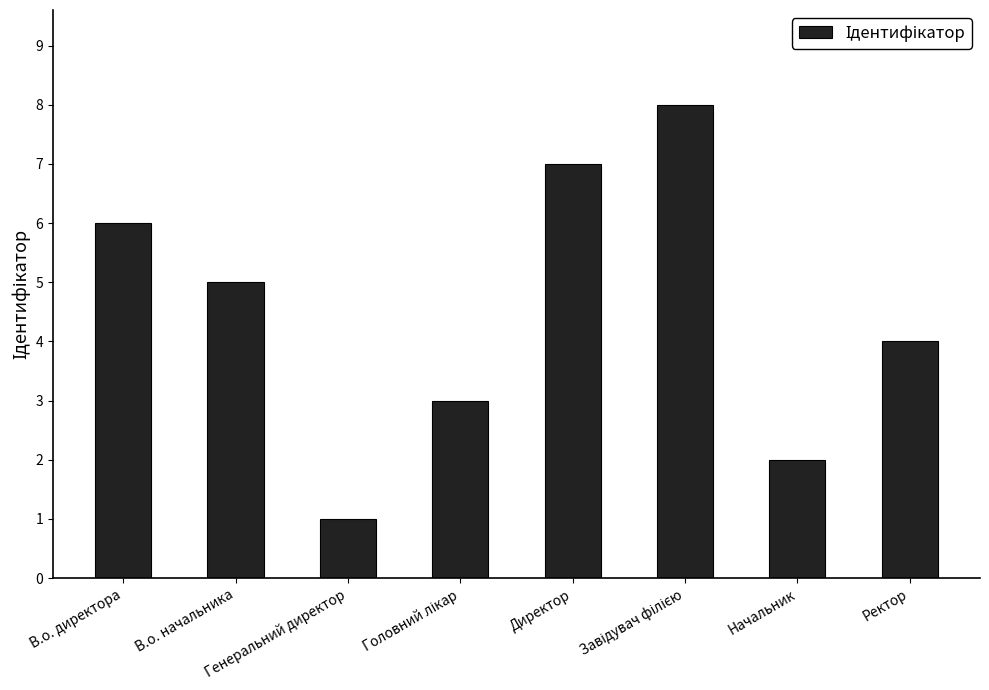

What is the label of the 8th bar from the right?

В.о. директора